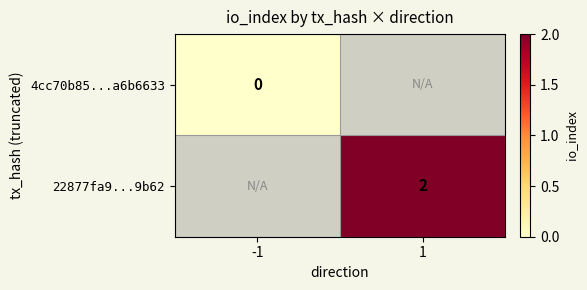

True or false: 22877fa9...9b62 has a value of 2 at 1.

True